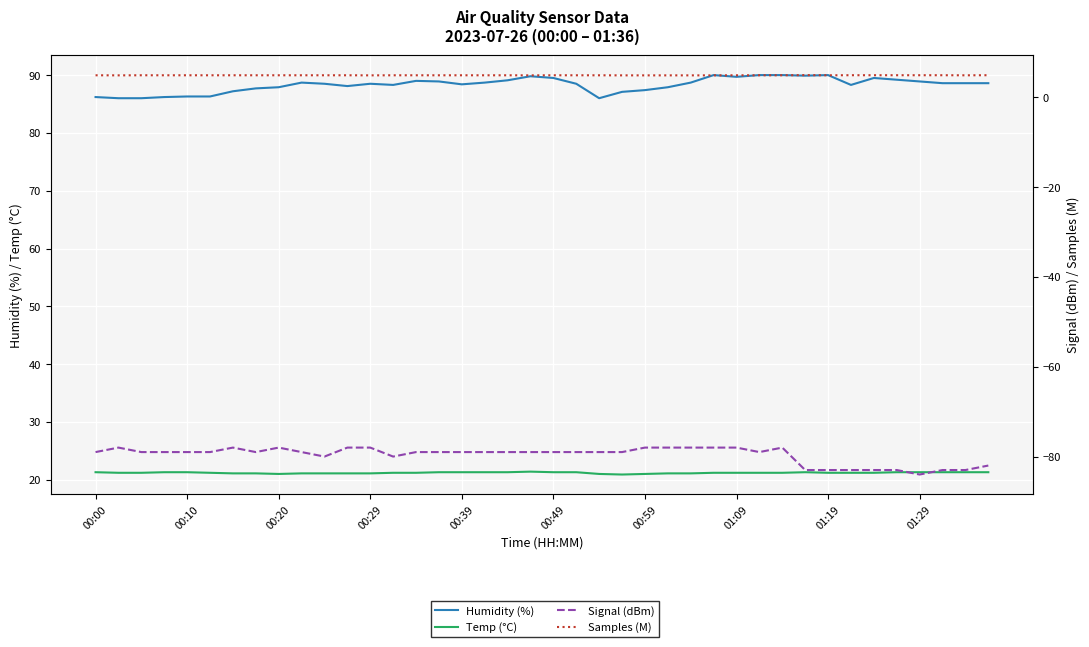

Where is the first local maximum for Temp (°C)?

19